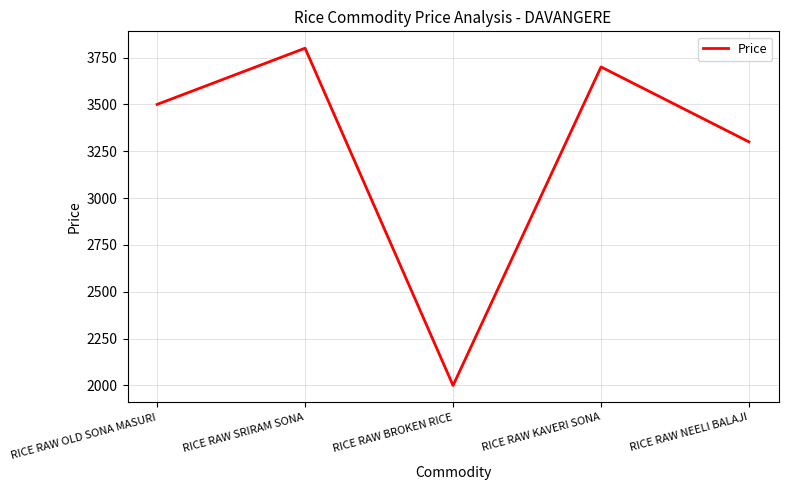

What is the change in value from RICE RAW OLD SONA MASURI to RICE RAW NEELI BALAJI?

-200